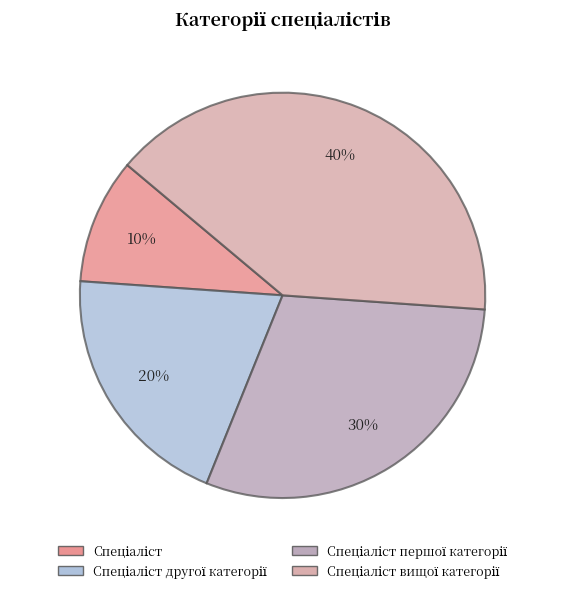

Rank the categories by value from highest to lowest.

Спеціаліст вищої категорії, Спеціаліст першої категорії, Спеціаліст другої категорії, Спеціаліст